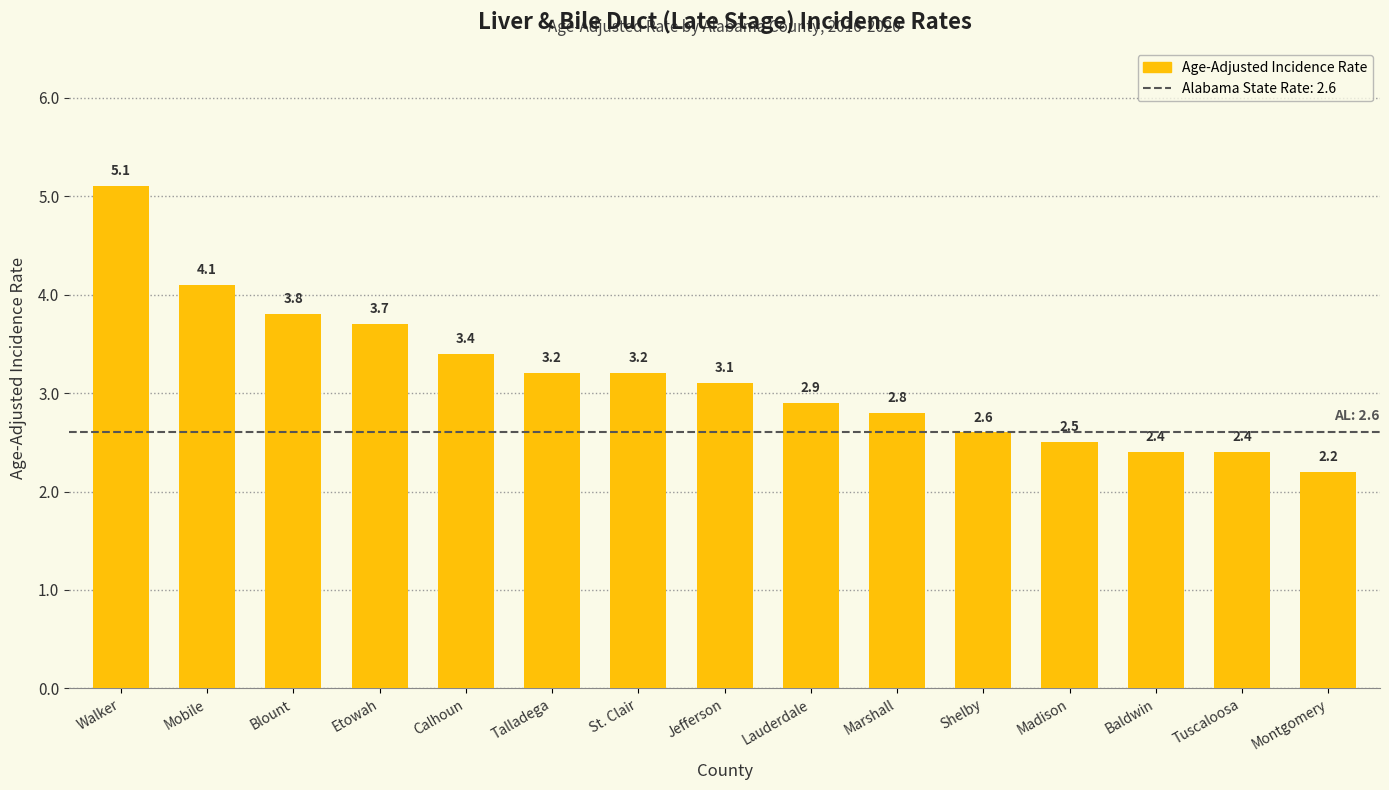

Reading left to right, what are all the values shown in this chart?

Walker=5.1	Mobile=4.1	Blount=3.8	Etowah=3.7	Calhoun=3.4	Talladega=3.2	St. Clair=3.2	Jefferson=3.1	Lauderdale=2.9	Marshall=2.8	Shelby=2.6	Madison=2.5	Baldwin=2.4	Tuscaloosa=2.4	Montgomery=2.2